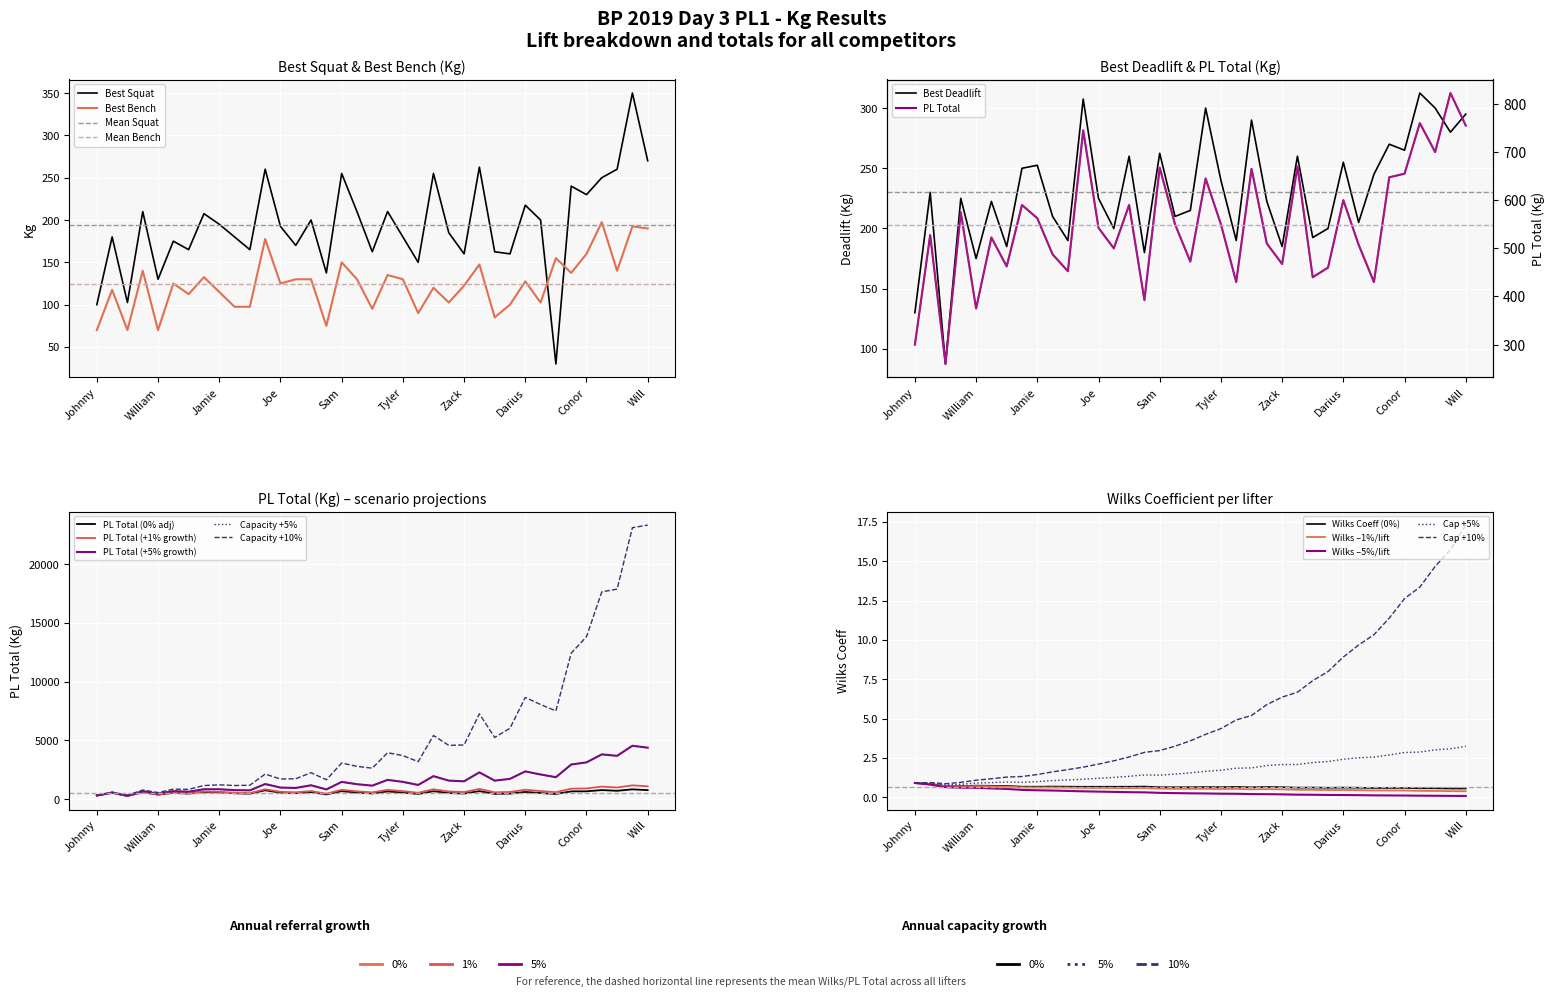

Reading left to right, transcribe all the data shown in this chart.

Best Squat: 100.0	180.0	102.5	210.0	130.0	175.0	165.0	207.5	195.0	180.0	165.0	260.0	192.5	170.0	200.0	137.5	255.0	210.0	162.5	210.0	180.0	150.0	255.0	185.0	160.0	262.5	162.5	160.0	217.5	200.0	30.0	240.0	230.0	250.0	260.0	350.0	270.0
Best Bench: 70.0	117.5	70.0	140.0	70.0	125.0	112.5	132.5	115.0	97.5	97.5	177.5	125.0	130.0	130.0	75.0	150.0	130.0	95.0	135.0	130.0	90.0	120.0	102.5	122.5	147.5	85.0	100.0	127.5	102.5	155.0	137.5	160.0	197.5	140.0	192.5	190.0
Best Deadlift: 130.0	230.0	87.5	225.0	175.0	222.5	185.0	250.0	252.5	210.0	190.0	307.5	225.0	200.0	260.0	180.0	262.5	210.0	215.0	300.0	240.0	190.0	290.0	222.5	185.0	260.0	192.5	200.0	255.0	205.0	245.0	270.0	265.0	312.5	300.0	280.0	295.0
PL Total: 300.0	527.5	260.0	575.0	375.0	522.5	462.5	590.0	562.5	487.5	452.5	745.0	542.5	500.0	590.0	392.5	667.5	550.0	472.5	645.0	550.0	430.0	665.0	510.0	467.5	670.0	440.0	460.0	600.0	507.5	430.0	647.5	655.0	760.0	700.0	822.5	755.0
Wilks: 0.9	0.9	0.7	0.7	0.7	0.7	0.7	0.7	0.7	0.7	0.7	0.7	0.7	0.7	0.7	0.7	0.6	0.6	0.6	0.7	0.6	0.7	0.6	0.7	0.6	0.6	0.6	0.6	0.6	0.6	0.6	0.6	0.6	0.6	0.6	0.6	0.6